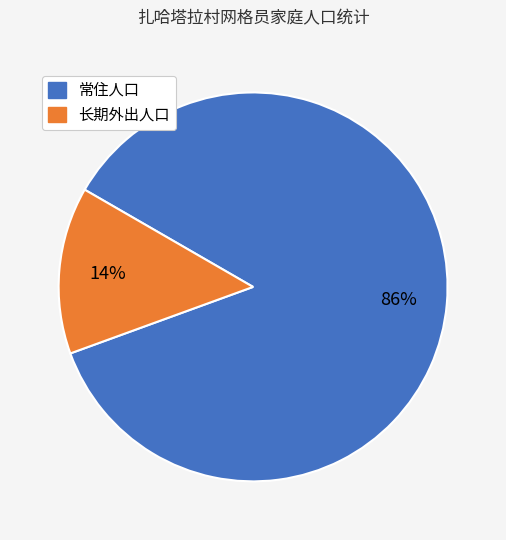

To the nearest percent, what is the difference between the largest and smallest slice percentages?

72%